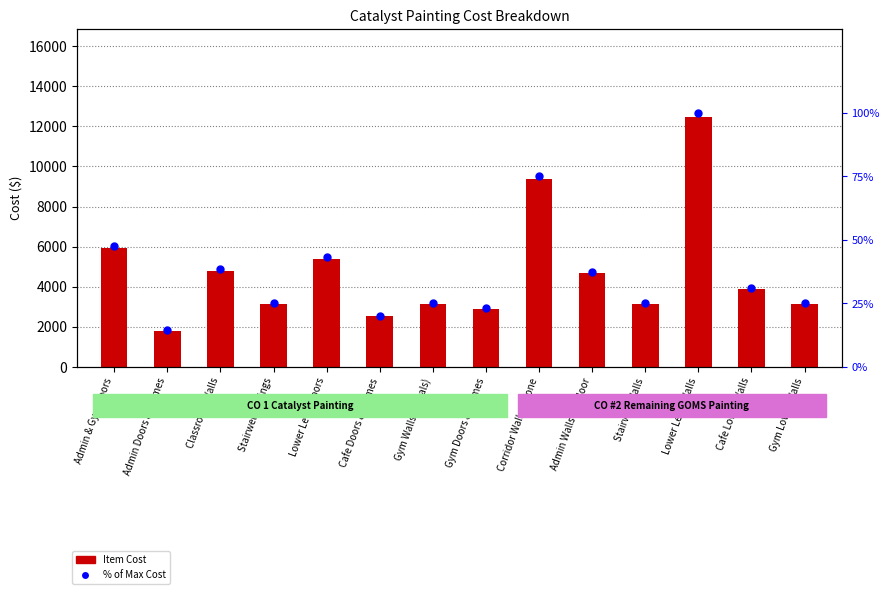

What is the total value across all series at Stairwell Railings?

3145.0